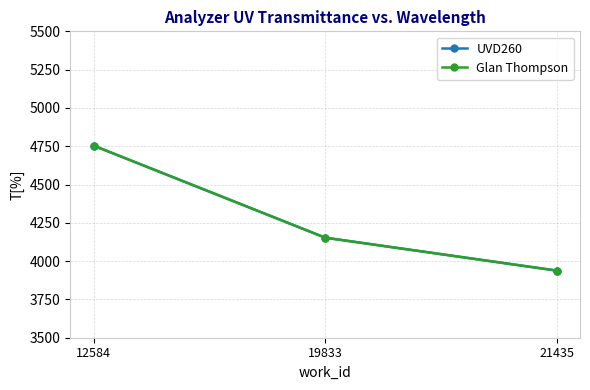

Which series changed the most between 12584 and 19833?

UVD260